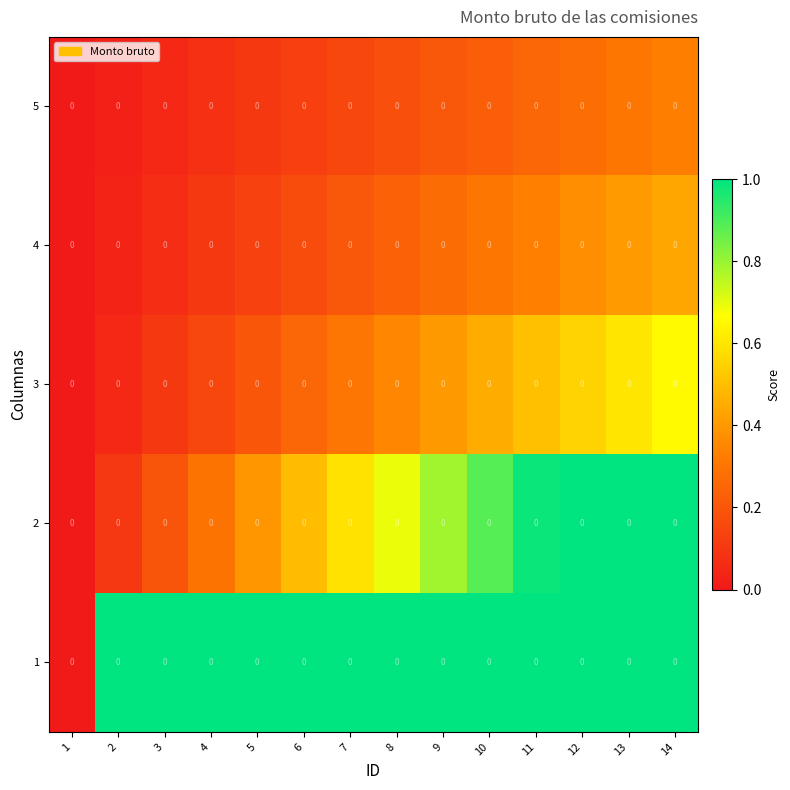

At how many categories does at least one series exceed 0?

13